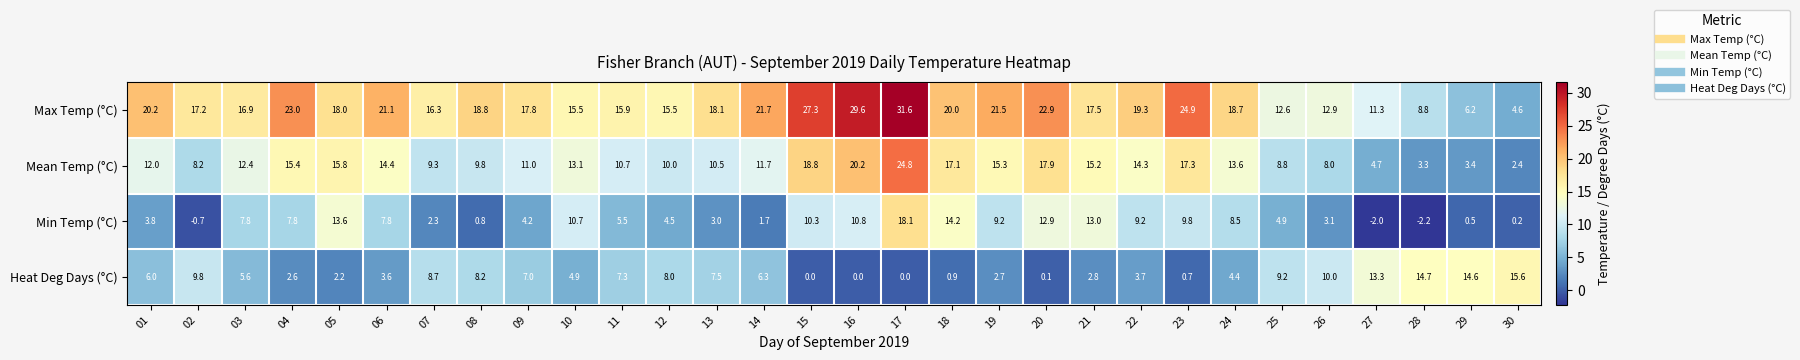

Rank the series at 03 from lowest to highest value.

Heat Deg Days (°C), Min Temp (°C), Mean Temp (°C), Max Temp (°C)